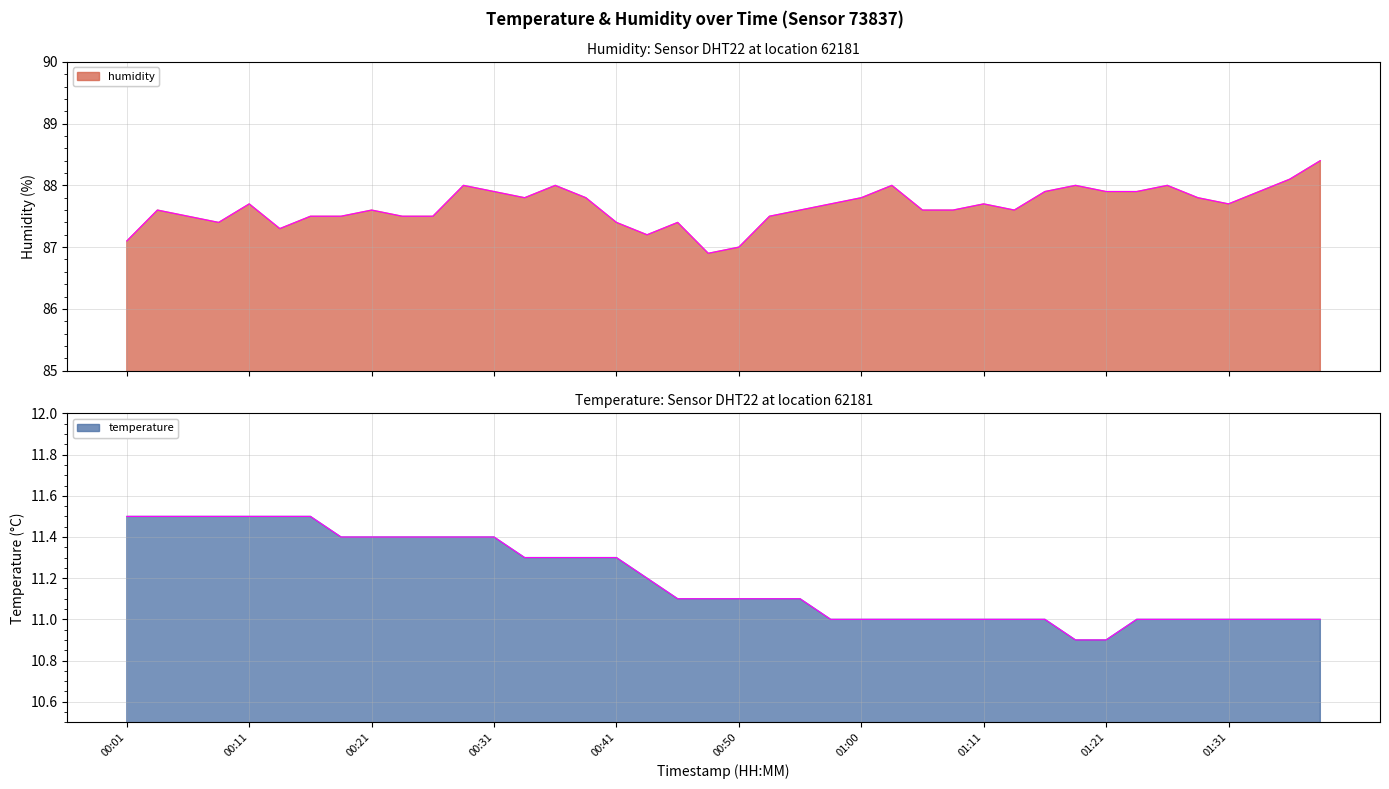

What is the maximum value shown in the chart?

88.4